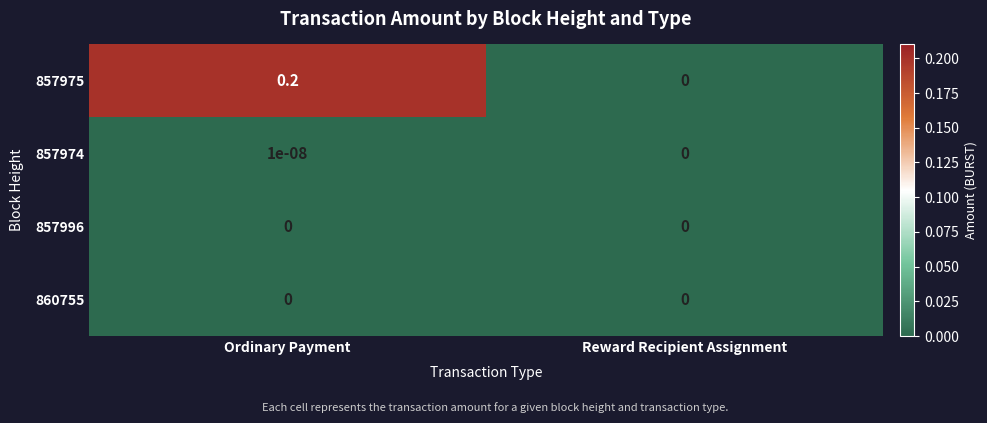

Is it true that 860755 equals 0.0 at Ordinary Payment?

True